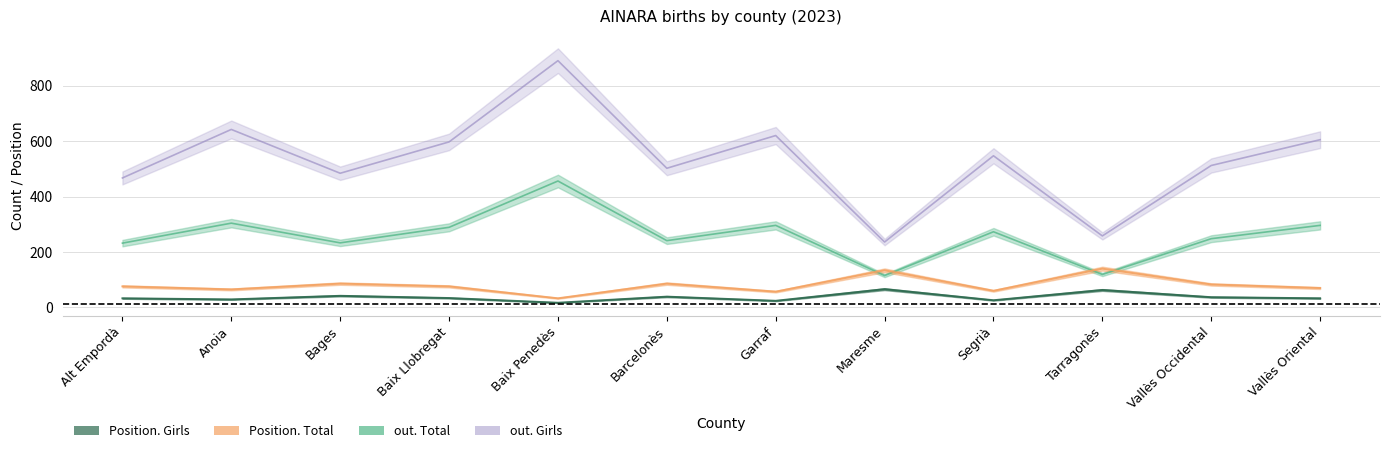

How many interior local valleys does the Position. Total series have?

4